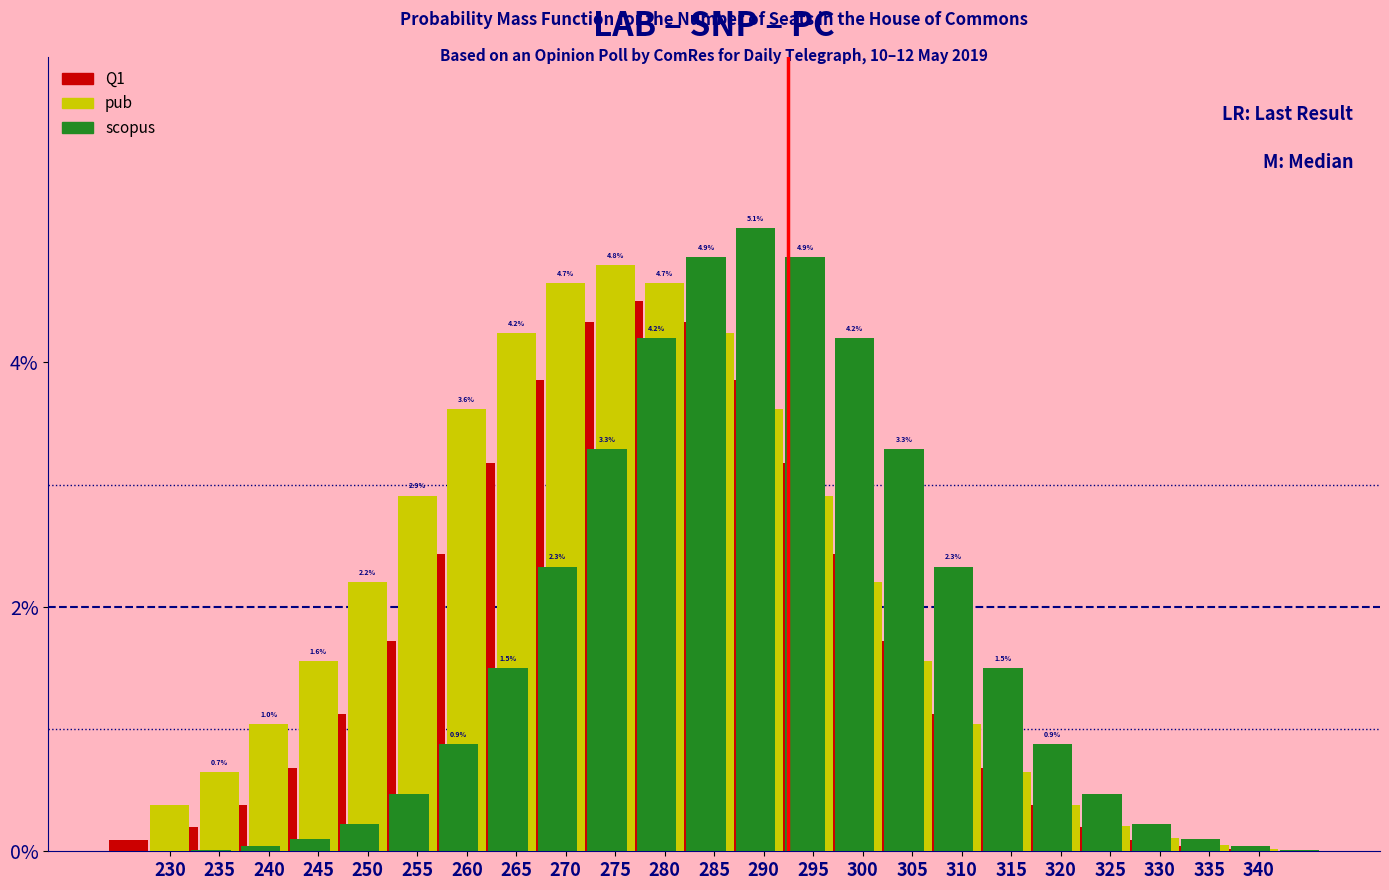

List the series in order of their peak value, lowest first.

Q1, pub, scopus